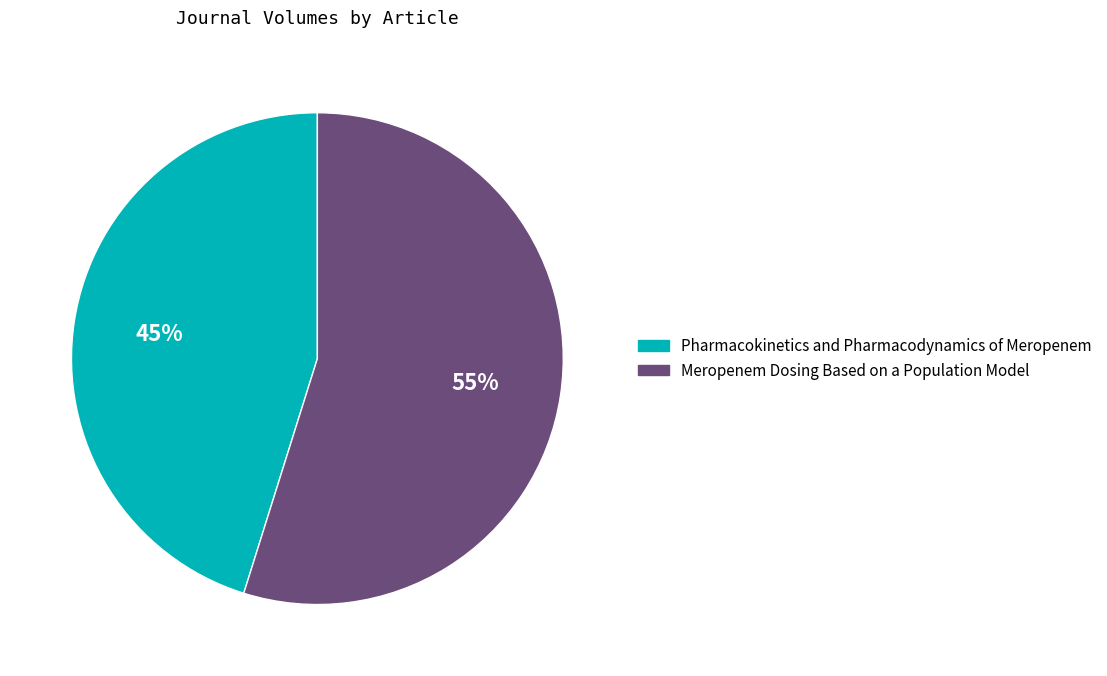

Is there a majority slice in this chart?

Yes